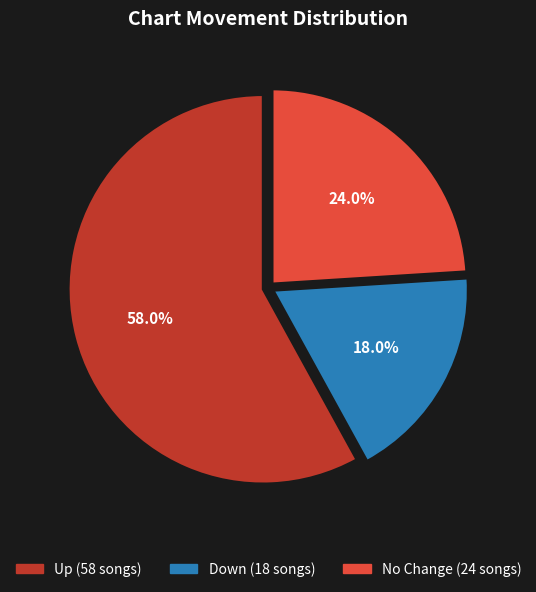

Does any single category account for the majority?

Yes